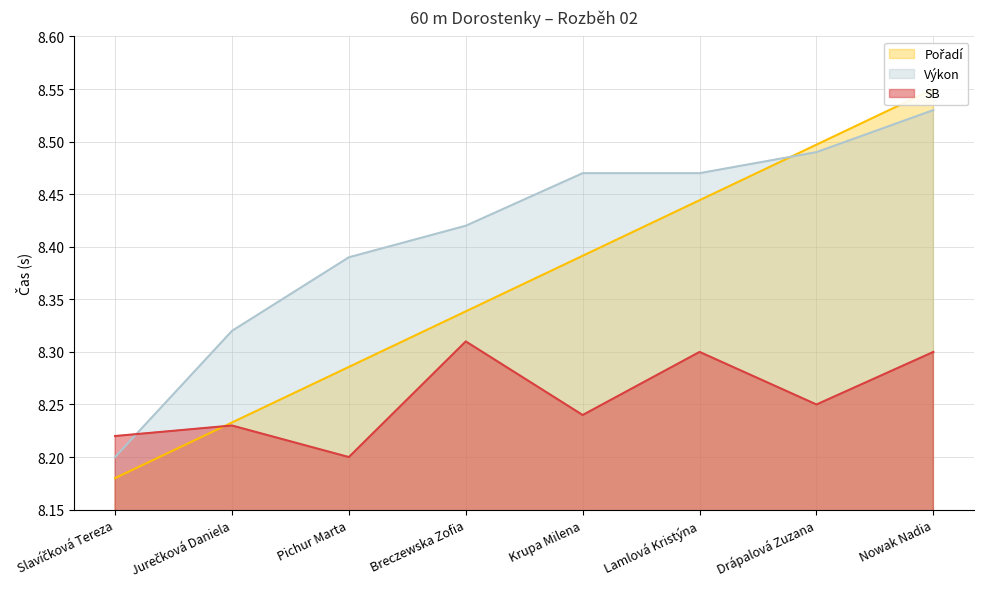

What is the average value of the Výkon series?

8.4